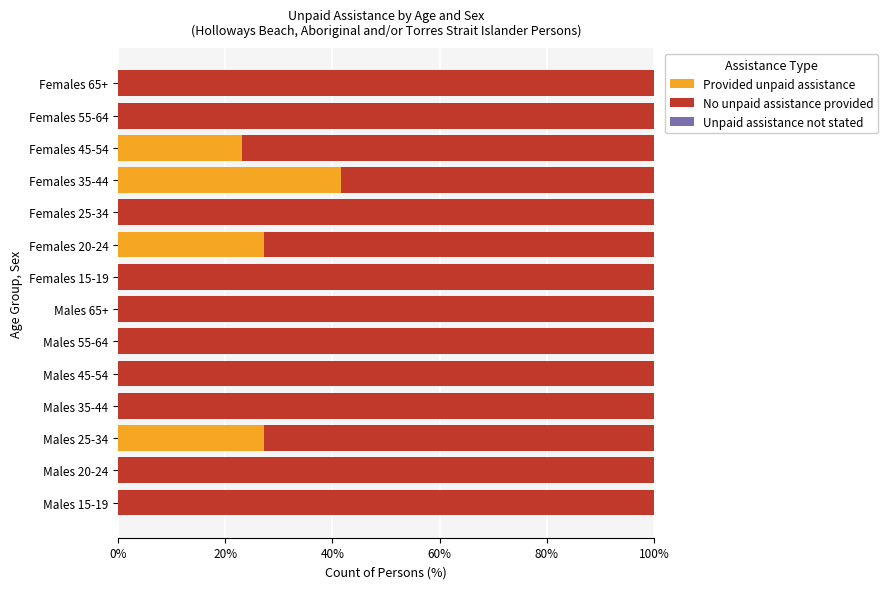

True or false: Provided unpaid assistance has a value of 23.1 at Females 45-54.

True